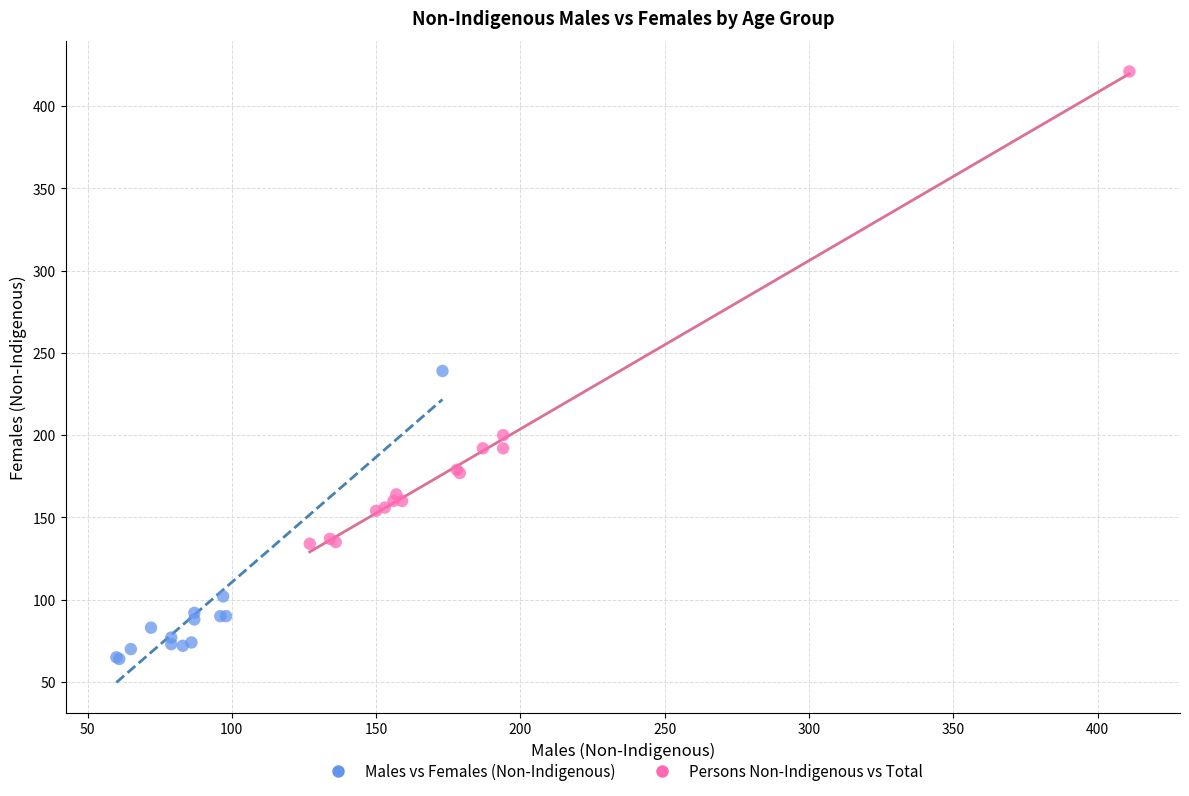

Which series has the largest Y range (max minus min)?

Persons Non-Indigenous vs Total